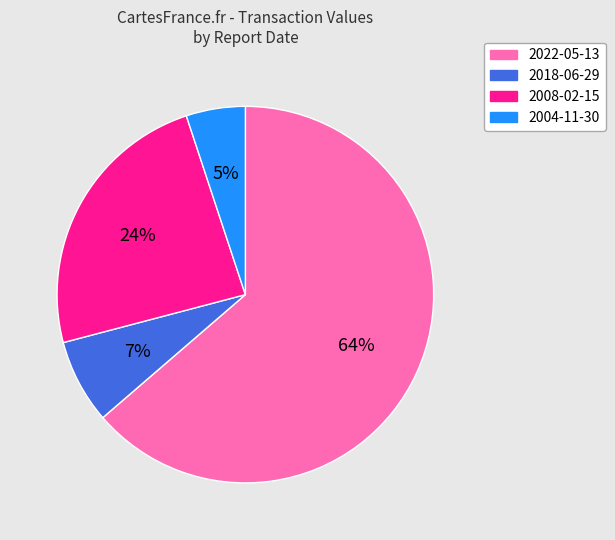

How many slices are in this pie chart?

4